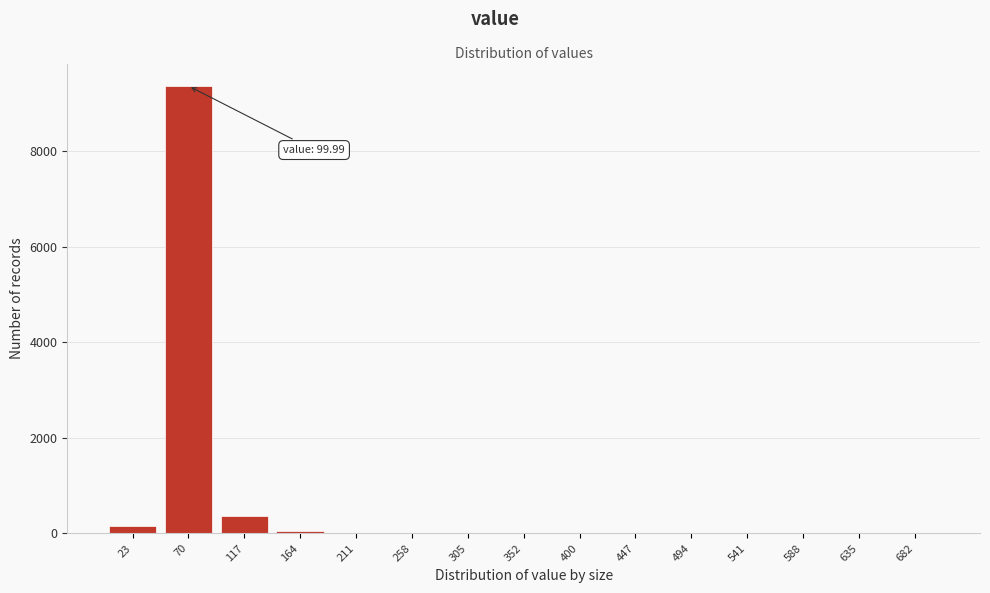

What is the greatest value displayed?

9366